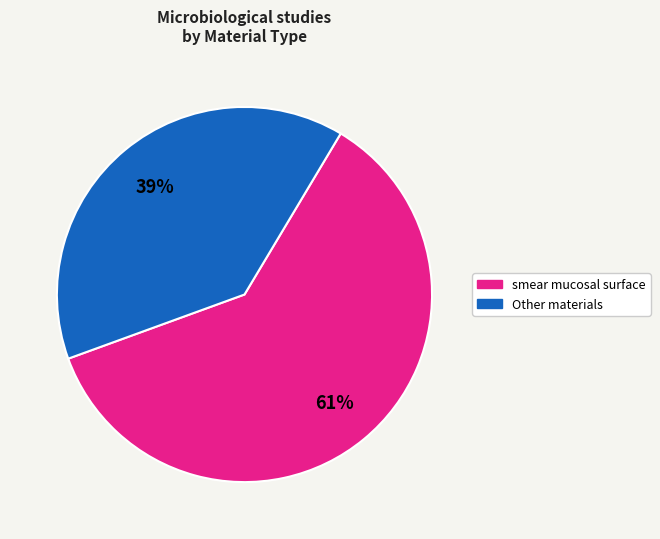

How many slices are in this pie chart?

2